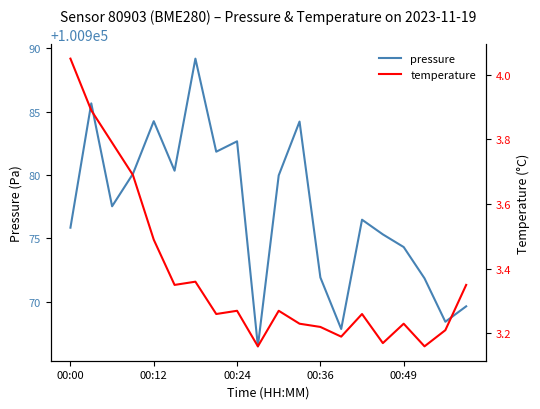

True or false: temperature and pressure cross at least once.

False